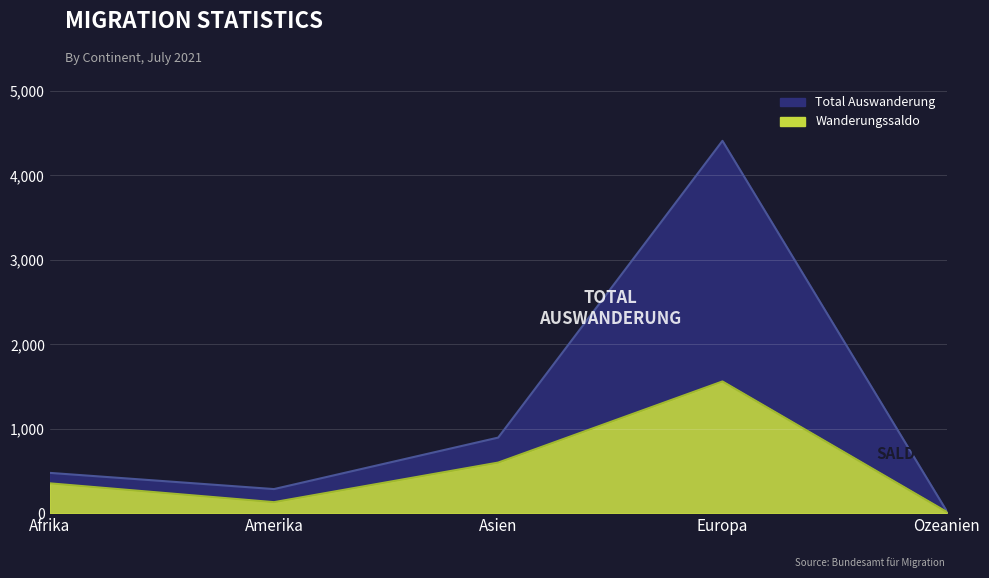

At how many categories does at least one series exceed 2839?

1